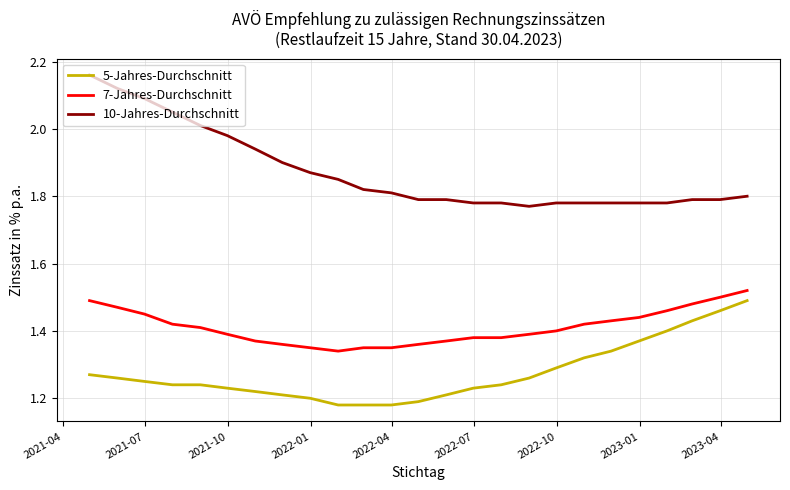

What is the difference between the maximum and minimum values in the 10-Jahres-Durchschnitt series?

0.4